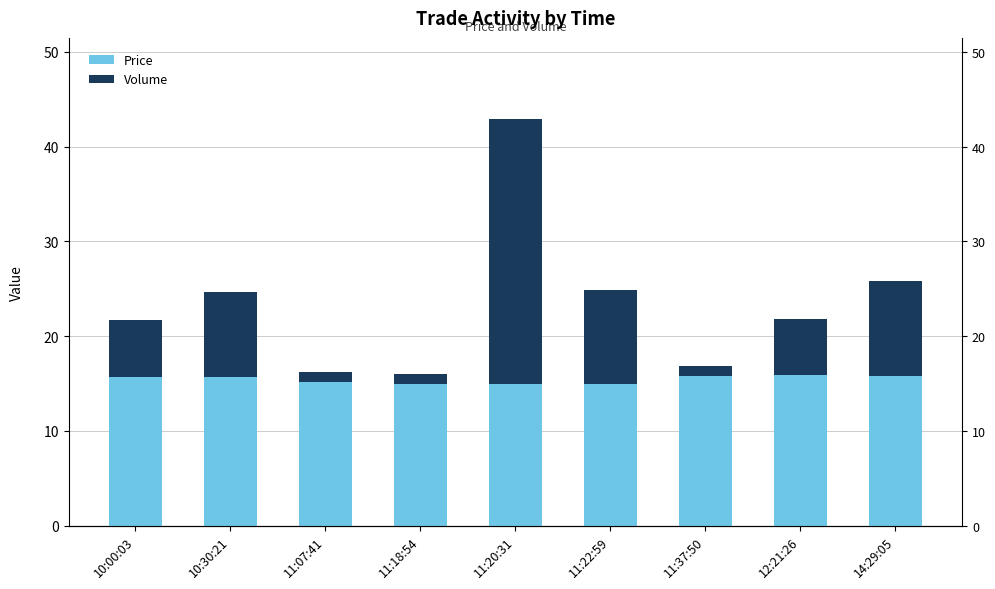

What is the difference between the maximum and minimum values in the Price series?

0.9